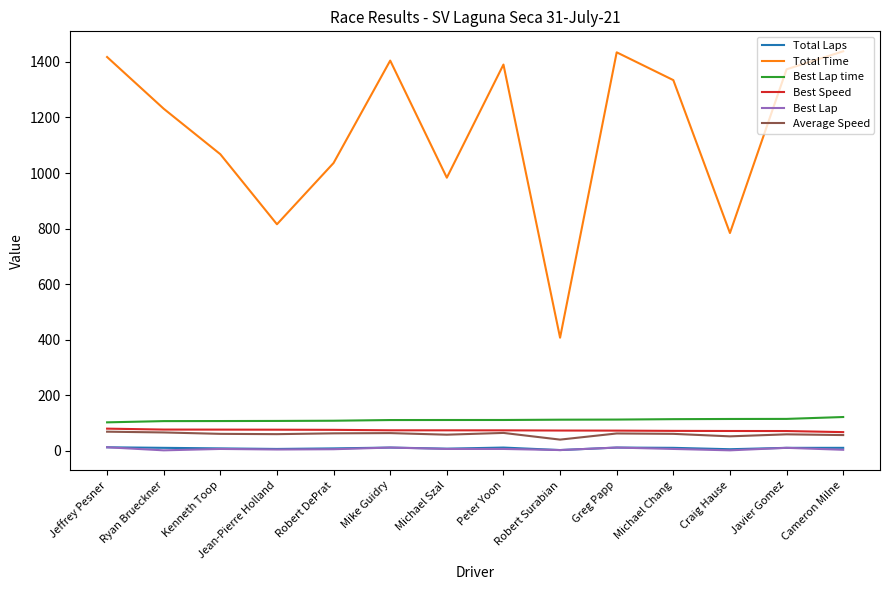

True or false: Average Speed and Total Laps cross at least once.

False